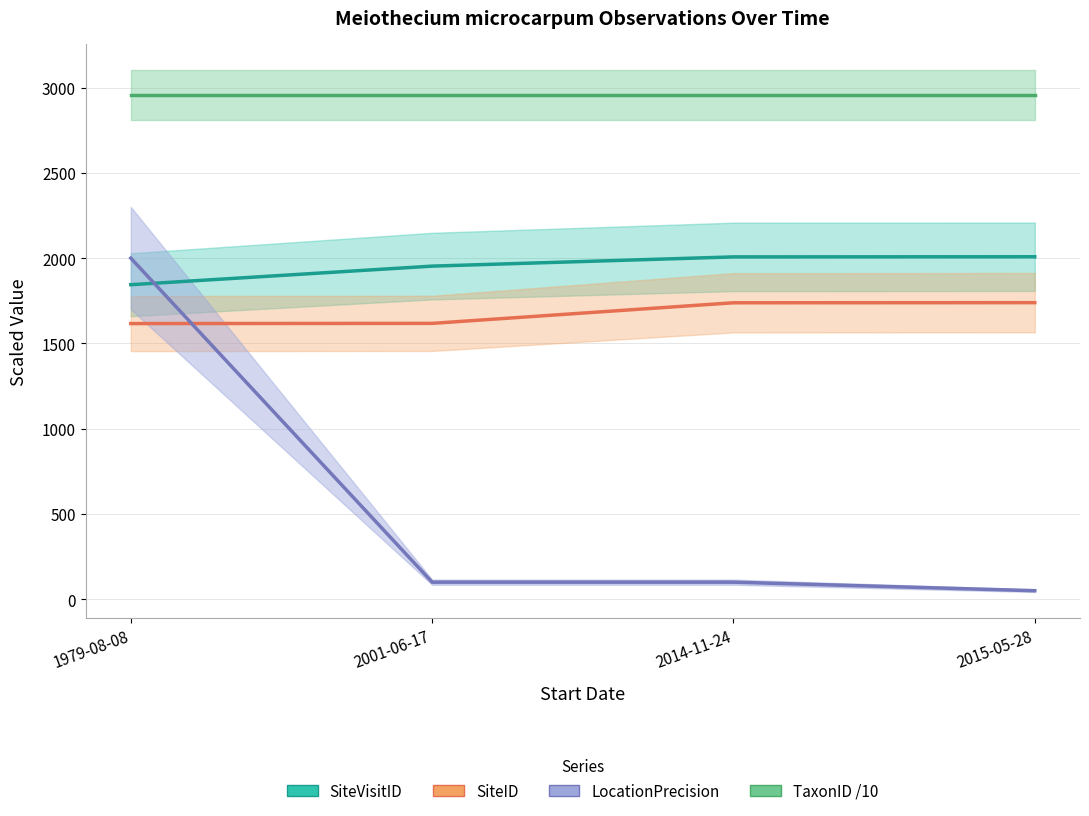

What is the highest value of the LocationPrecision series?

2000.0